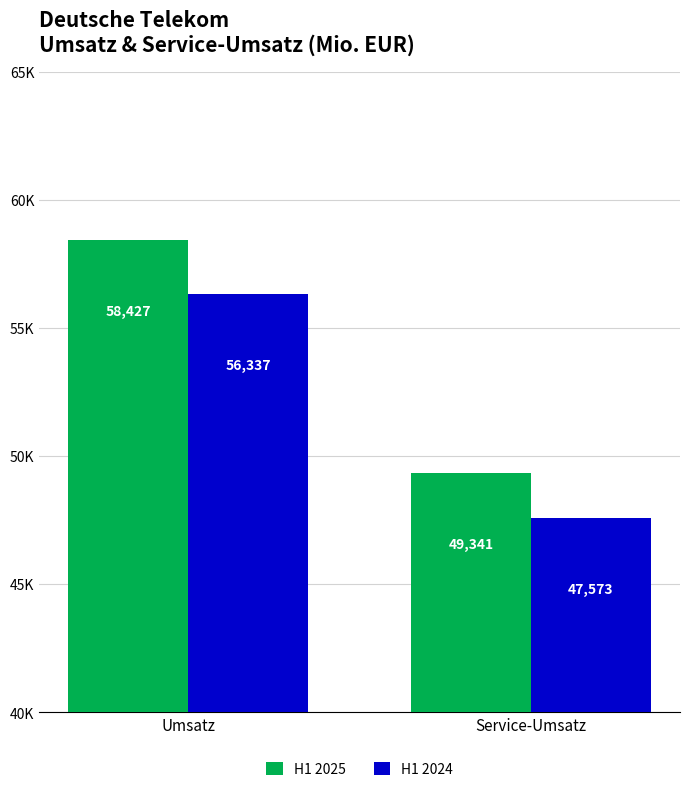

Between Umsatz and Service-Umsatz, which series saw the biggest shift?

H1 2025